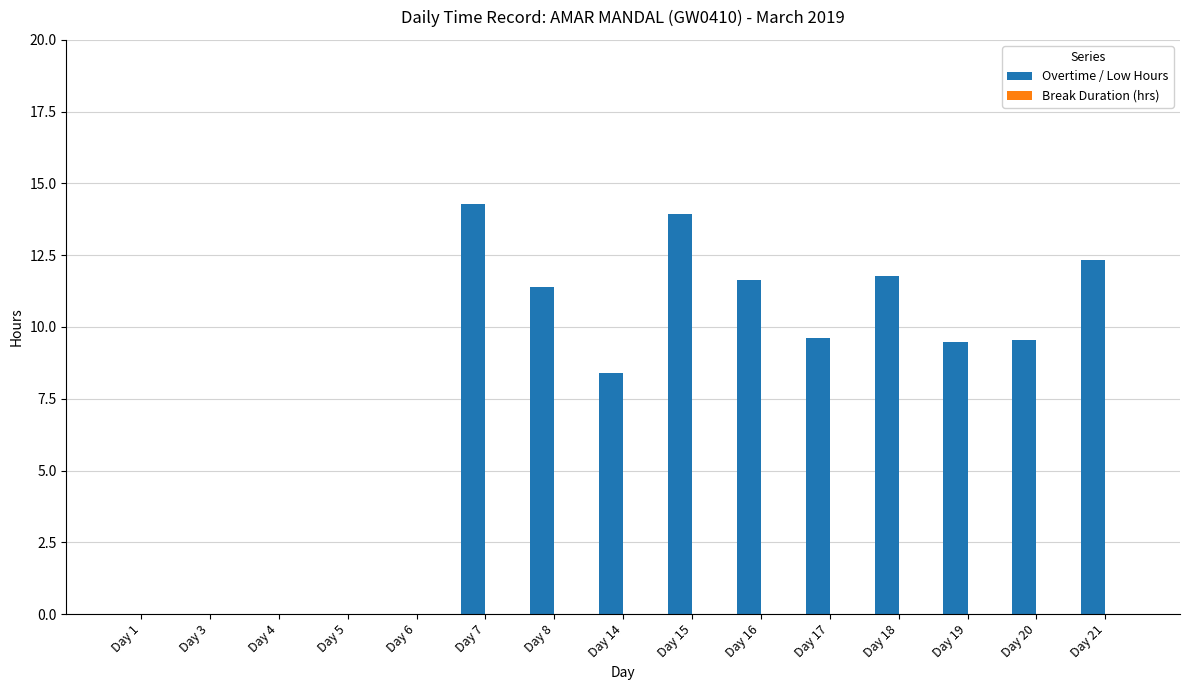

What is the sum of all values?

112.4